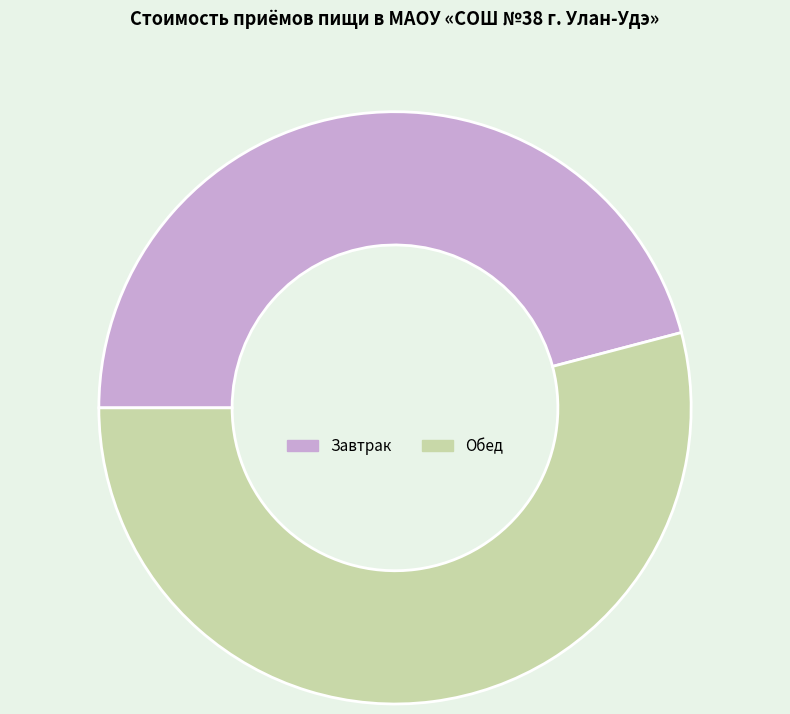

Rank the categories by value from highest to lowest.

Обед, Завтрак